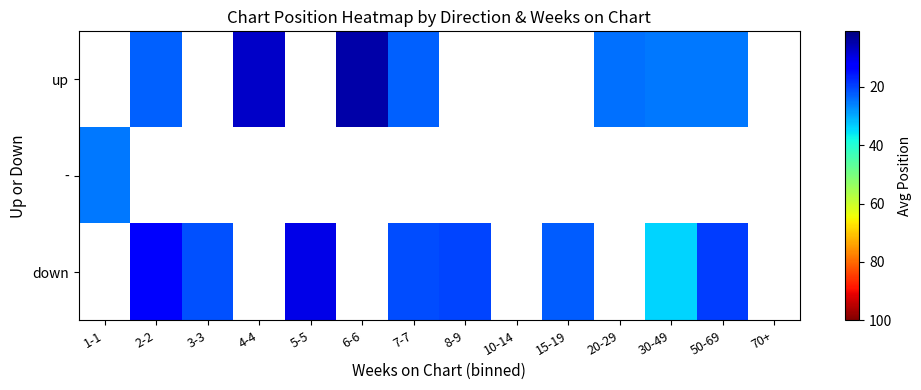

At which label does down reach its minimum?

1-1